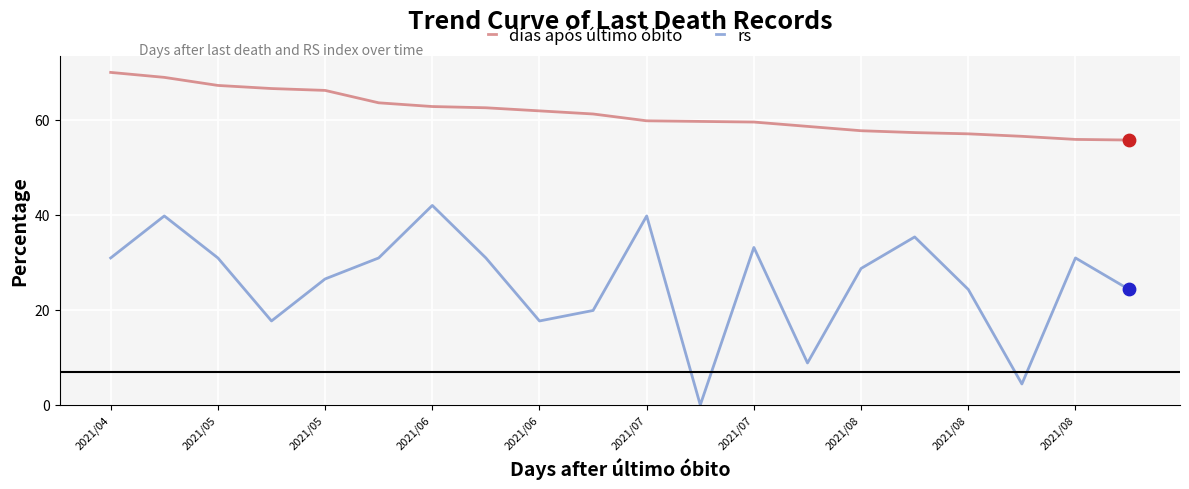

Which series has the largest total across all categories?

dias após último óbito